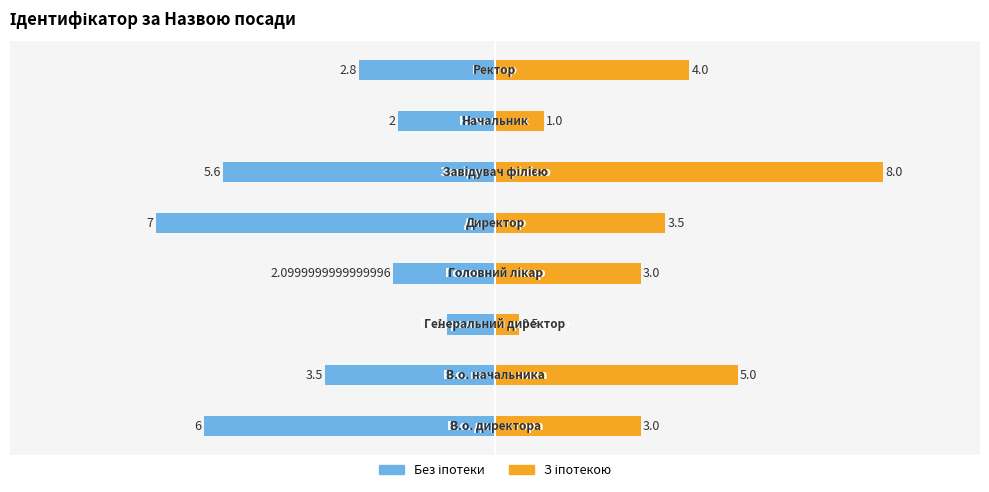

Reading left to right, extract all data points from this chart.

Без іпотеки: -6.0	-3.5	-1.0	-2.1	-7.0	-5.6	-2.0	-2.8
З іпотекою: 3.0	5.0	0.5	3.0	3.5	8.0	1.0	4.0